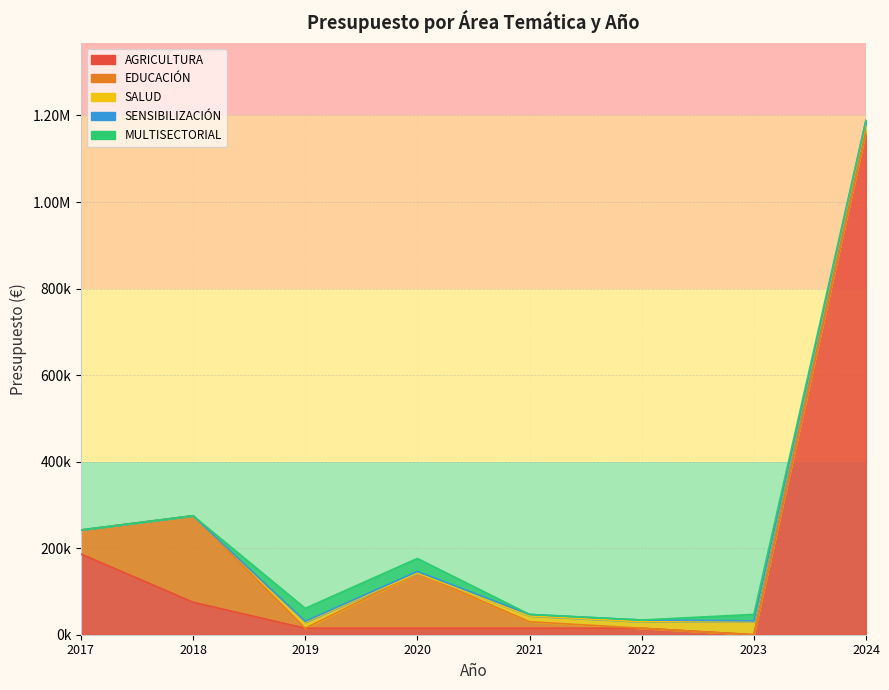

What are all the series names shown in the legend?

AGRICULTURA, EDUCACIÓN, SALUD, SENSIBILIZACIÓN, MULTISECTORIAL